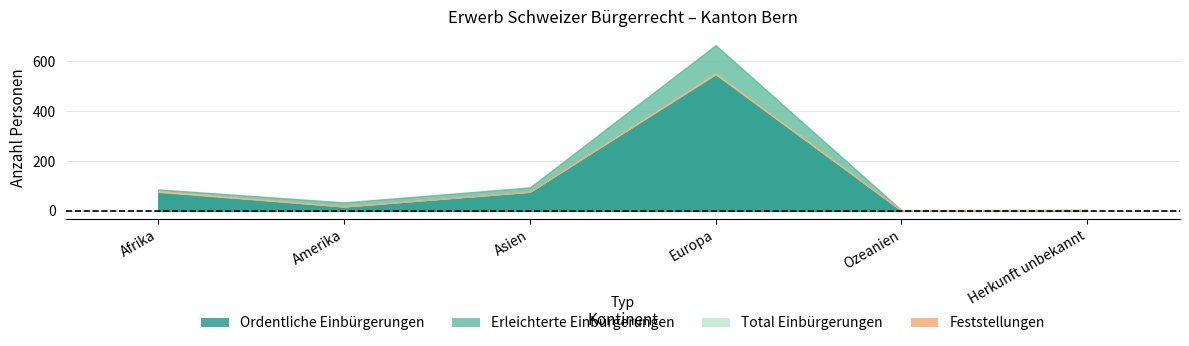

True or false: Total Einbürgerungen and Erleichterte Einbürgerungen cross at least once.

False